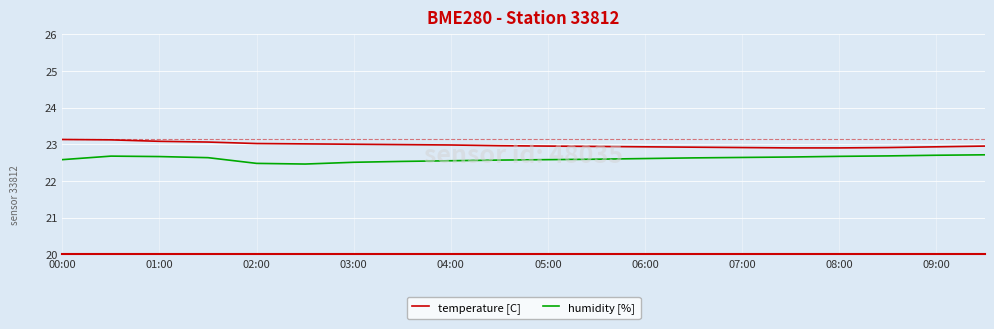

Rank the series by their maximum value, from highest to lowest.

temperature [C], humidity [%]